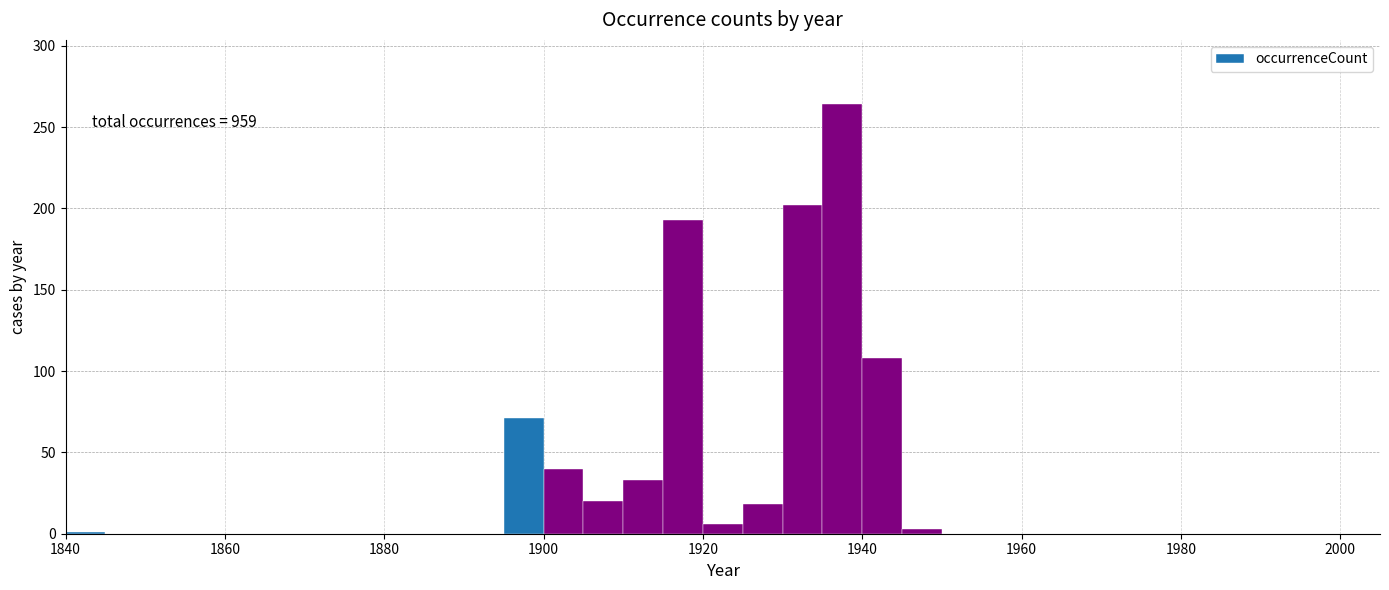

Read against the x-axis, roughly where is the centre of the tallest bar?

1938